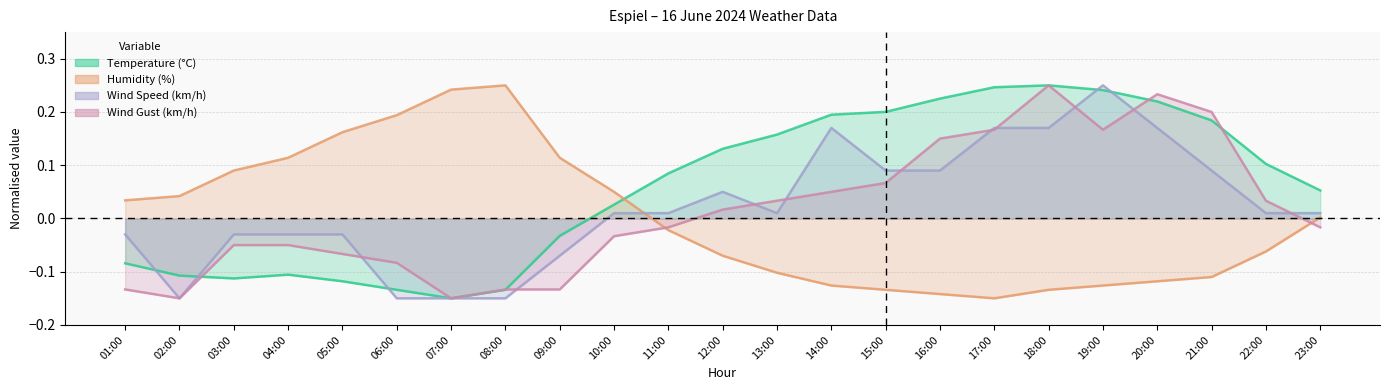

At which label does Temperature (°C) first exceed 0?

10:00